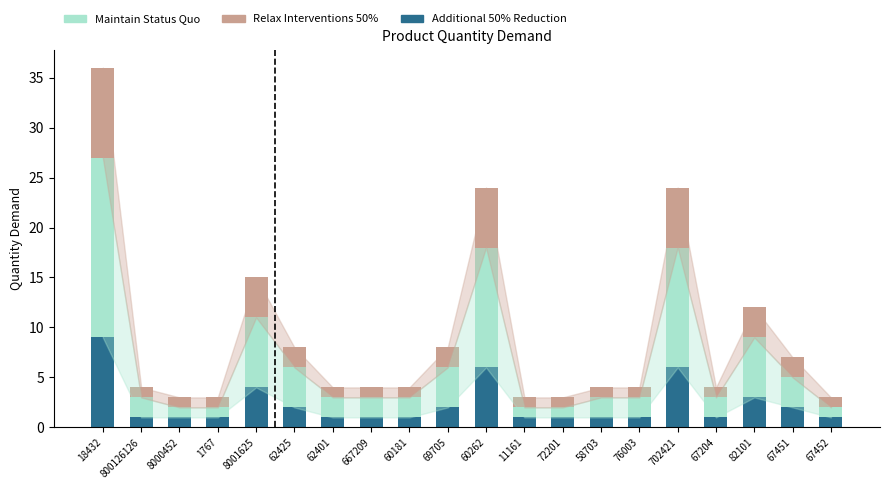

What is the total value across all series at 11161?

3